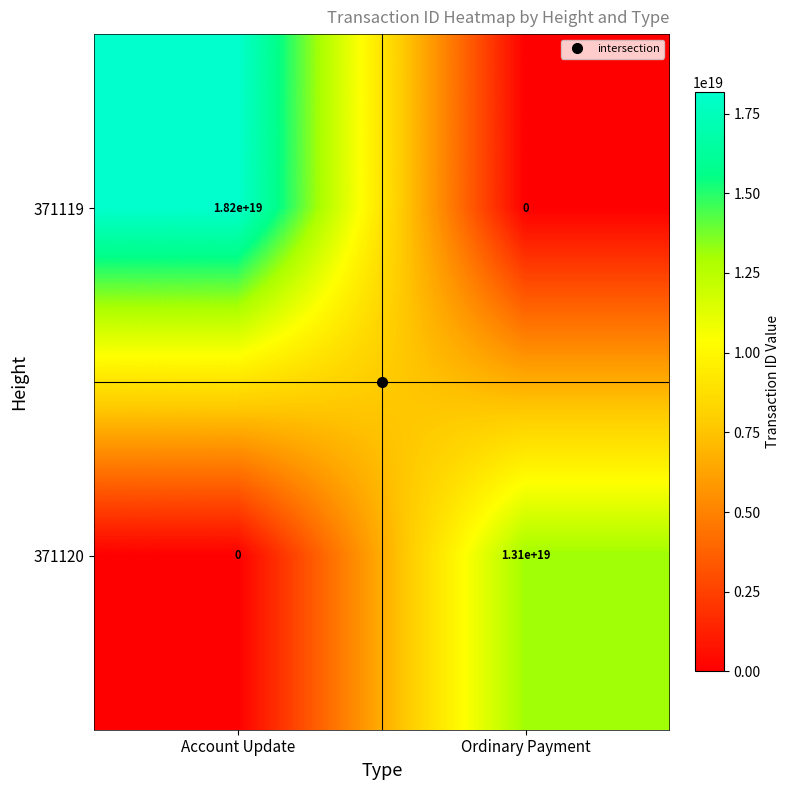

At which label is 371120 closest to 6550000000000000000?

Account Update